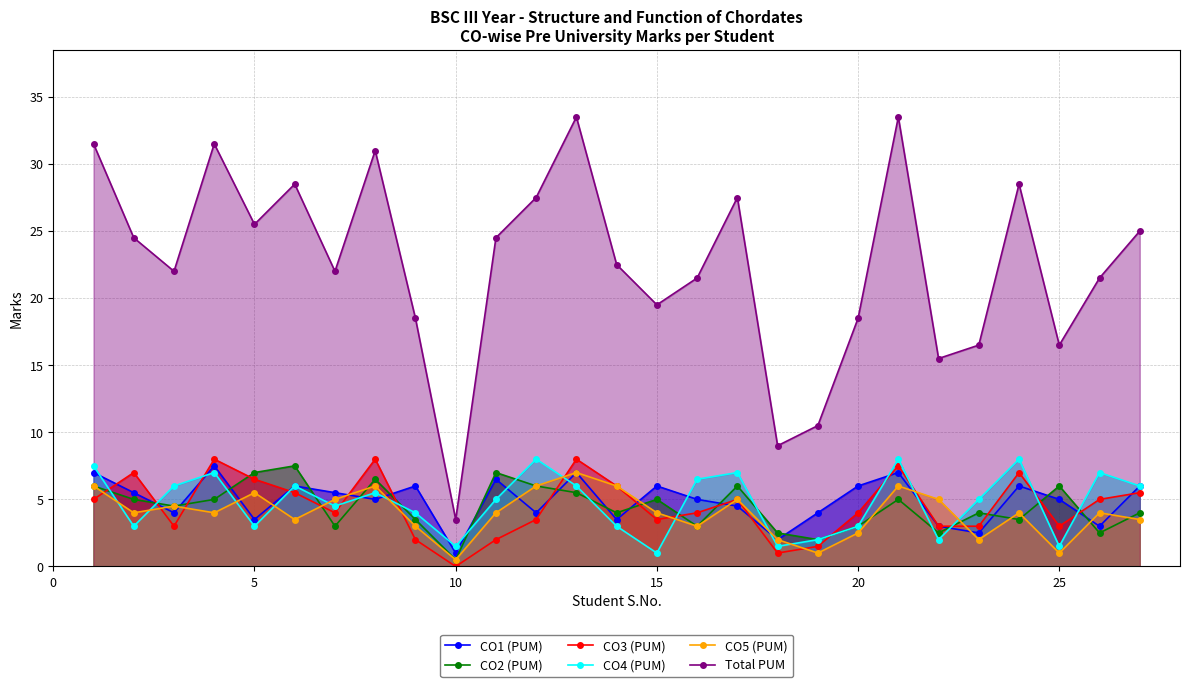

Which series has the largest total across all categories?

Total PUM